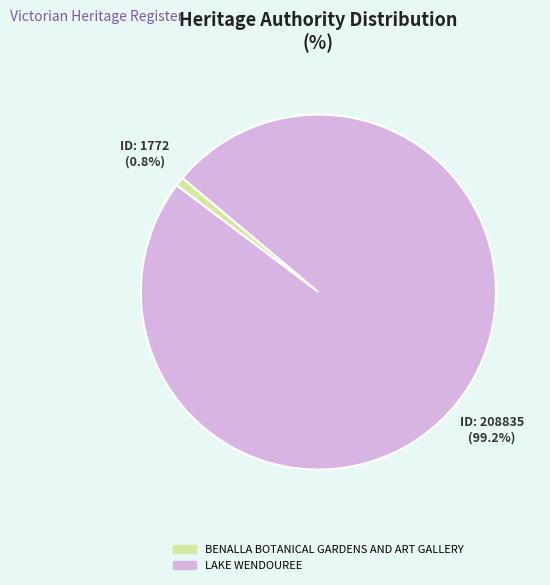

True or false: LAKE WENDOUREE accounts for 89% of the total.

False